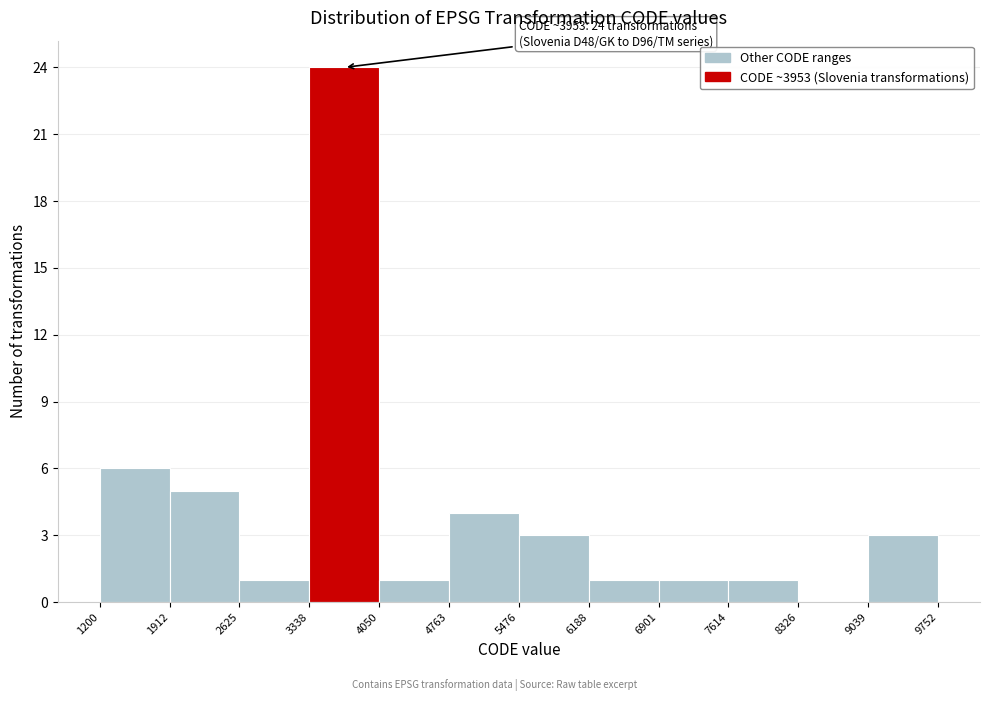

Which range on the x-axis has the tallest bar?

3338 to 4050